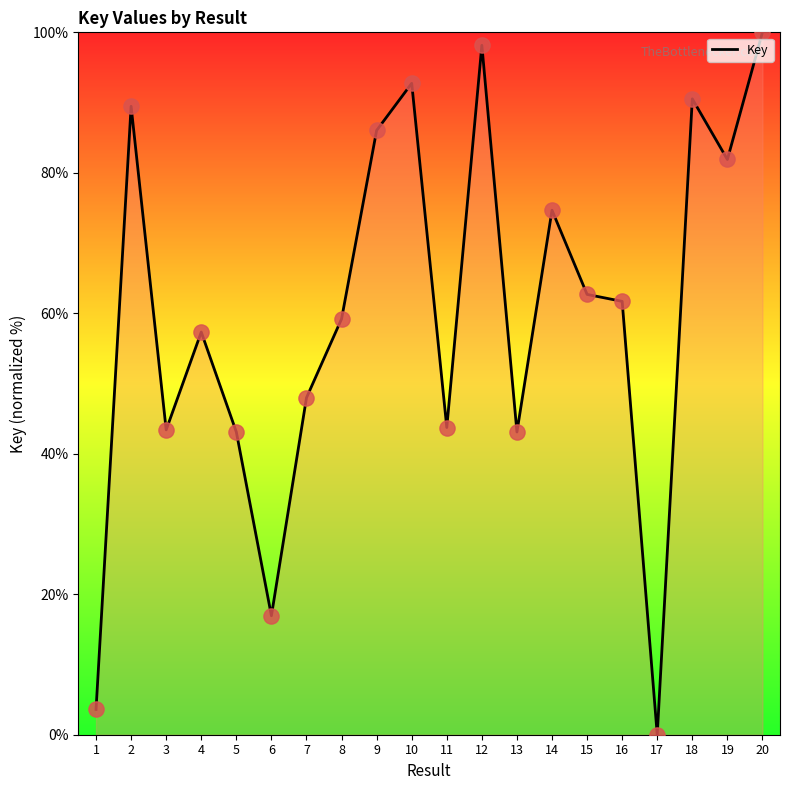

What is the ratio of the value at 12 to the value at 6?

5.8